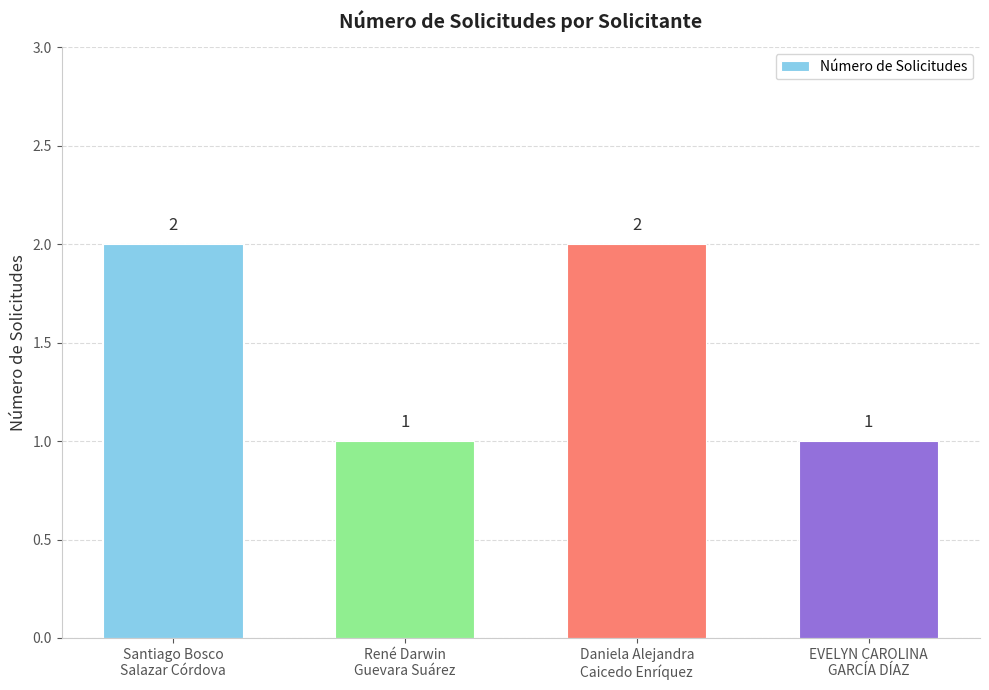

What is the value of the 2nd bar from the left?

1